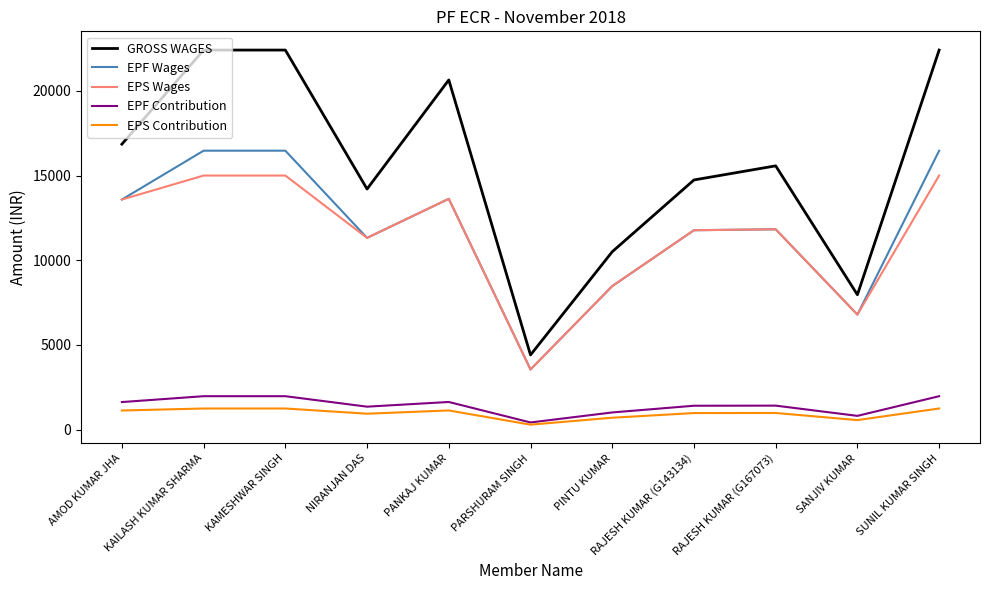

What is the average value of the EPF Contribution series?

1422